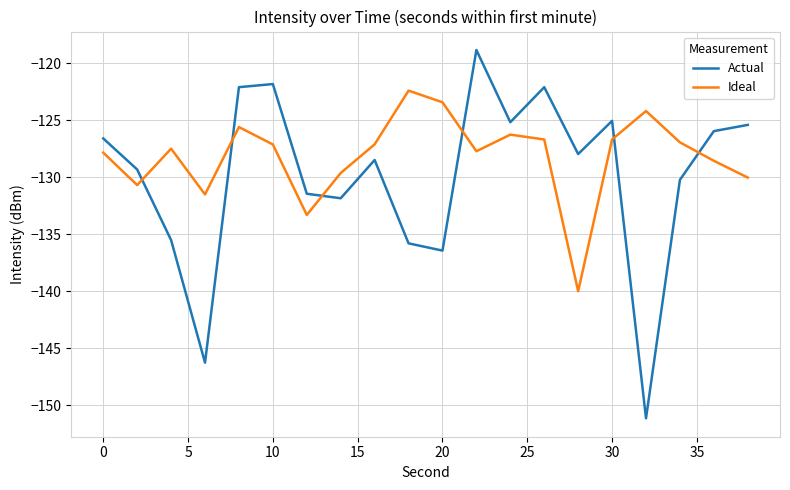

What is the difference between the maximum and minimum values in the Actual series?

32.3